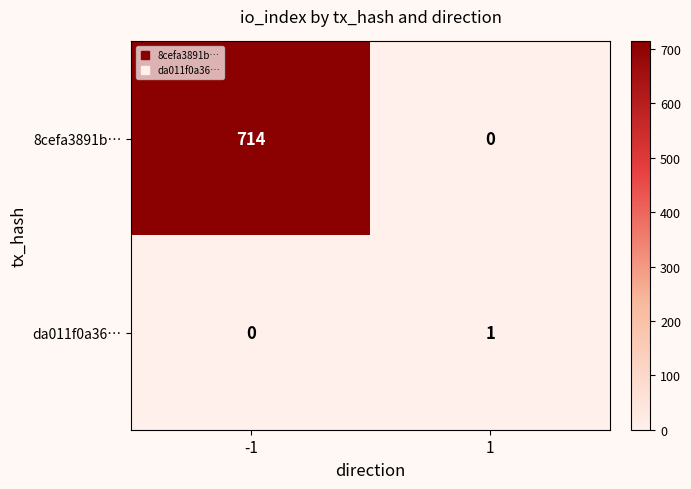

At which category is the sum across all series the highest?

-1